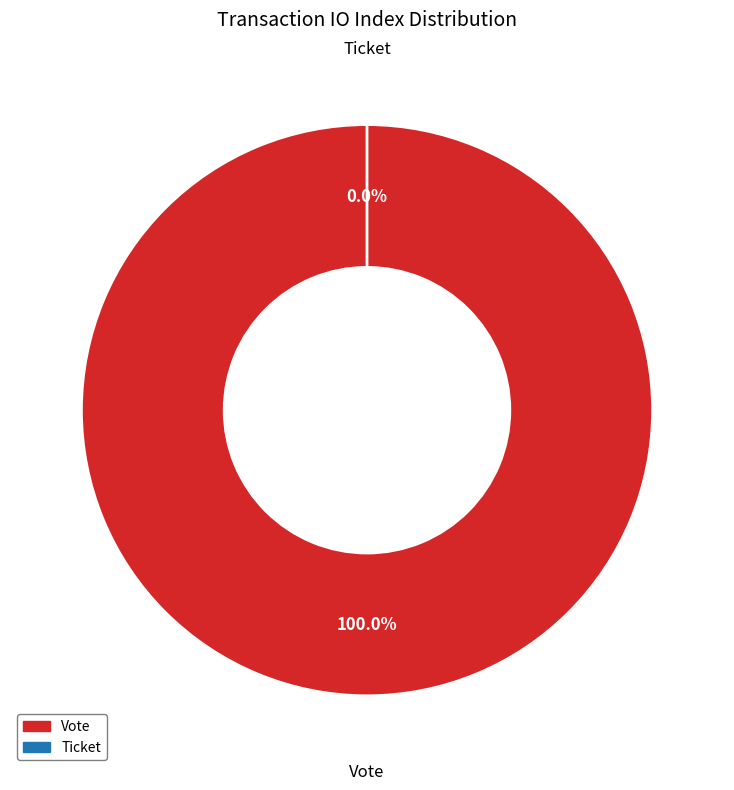

Count the number of slices in the pie.

2